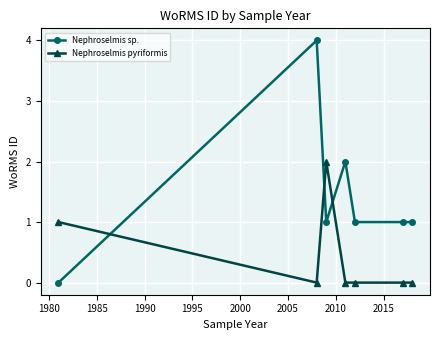

Which series has the largest range (max minus min)?

Nephroselmis sp.